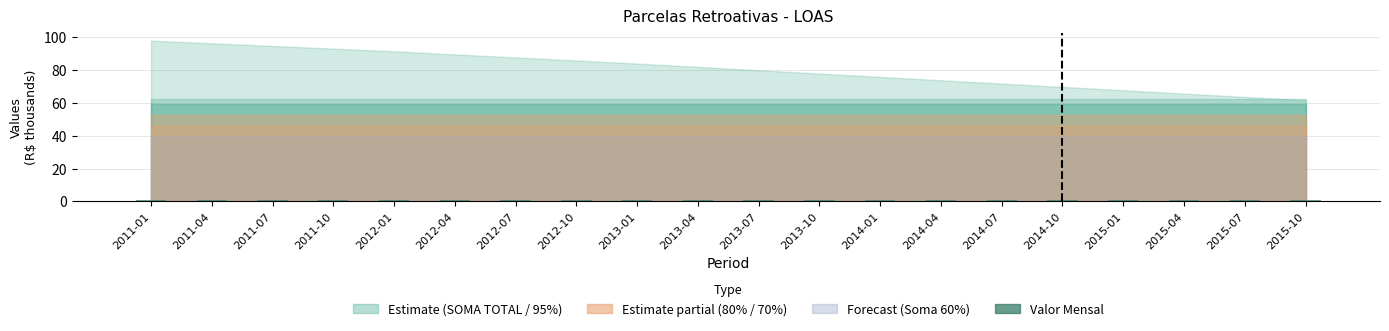

What is the sum of all values?

13.4